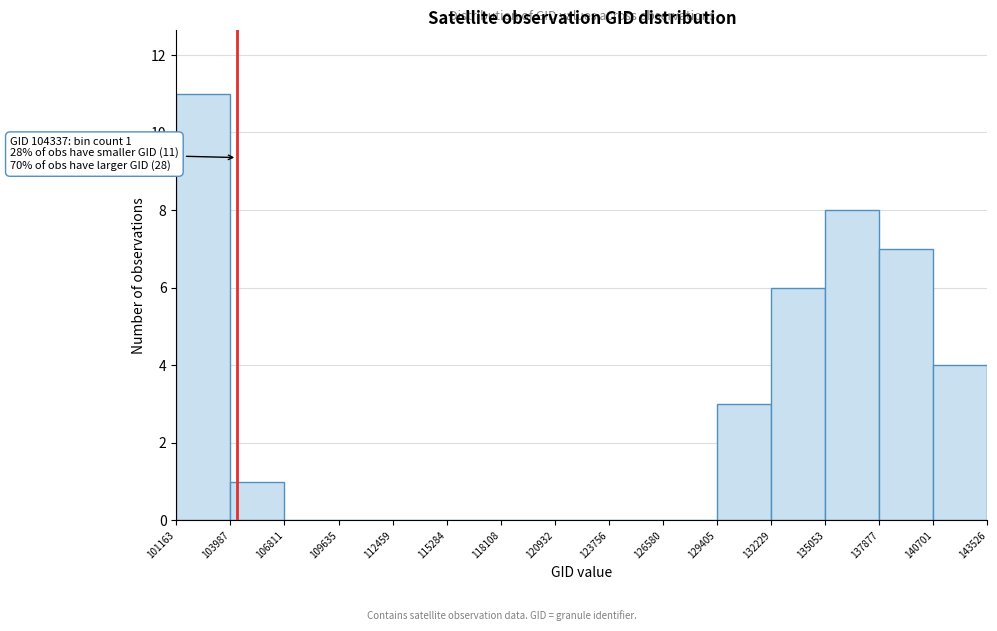

Which range on the x-axis has the tallest bar?

101163 to 103987